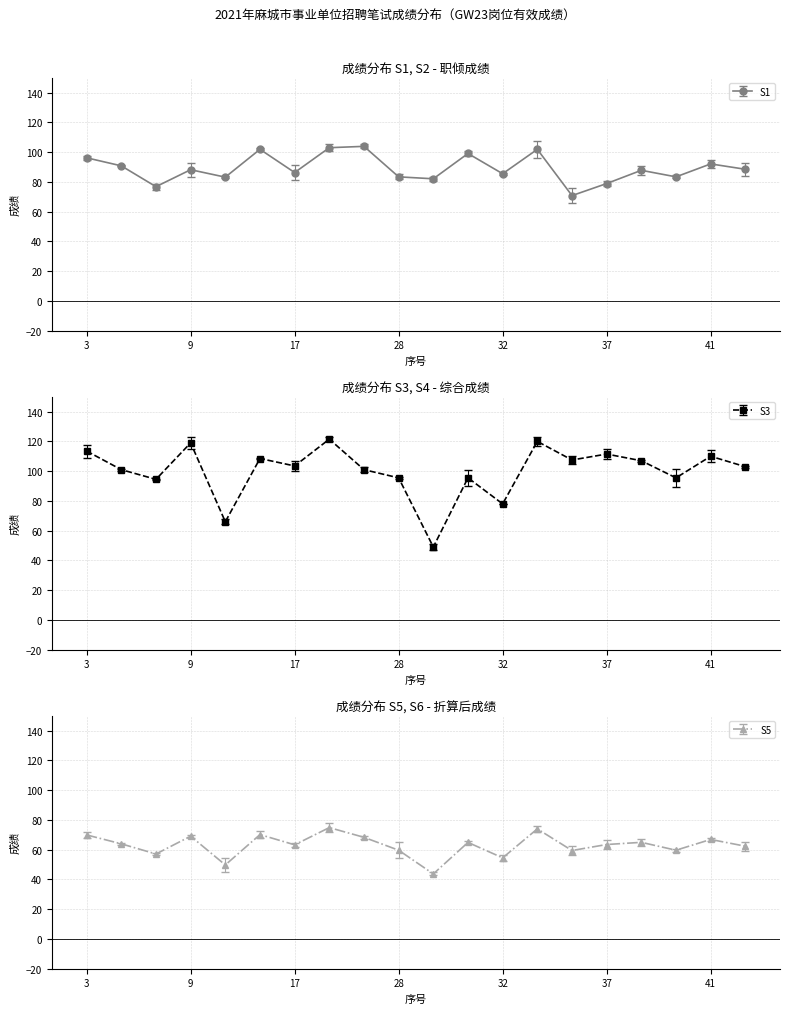

Is it true that 综合成绩 equals 132.5 at 40?

False